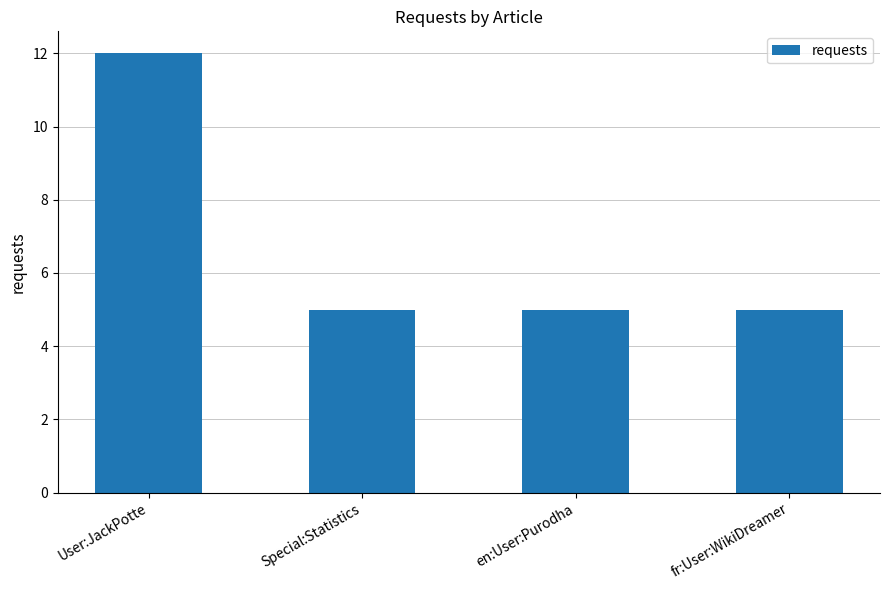

How many distinct data groups are displayed?

1